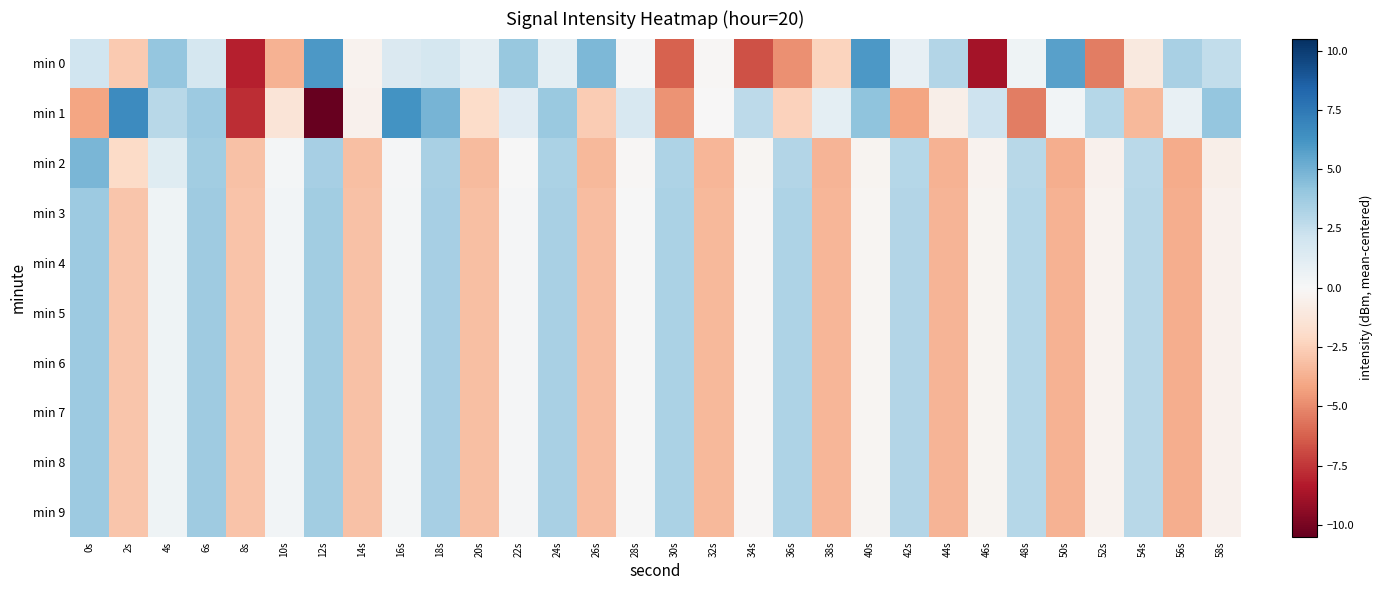

Reading right to left, what are all the values shown in this chart?

min 0: 58s=2.6	56s=3.4	54s=-1.1	52s=-5.4	50s=5.7	48s=0.4	46s=-8.7	44s=3.1	42s=0.9	40s=6.0	38s=-2.3	36s=-4.8	34s=-6.7	32s=-0.1	30s=-6.2	28s=0.1	26s=4.7	24s=1.0	22s=3.9	20s=1.0	18s=1.8	16s=1.5	14s=-0.4	12s=6.0	10s=-3.6	8s=-8.2	6s=1.9	4s=4.1	2s=-2.8	0s=2.1
min 1: 58s=4.1	56s=0.8	54s=-3.4	52s=3.0	50s=0.3	48s=-5.3	46s=2.2	44s=-0.6	42s=-4.1	40s=4.3	38s=1.1	36s=-2.4	34s=2.8	32s=-0.0	30s=-4.7	28s=1.7	26s=-2.6	24s=3.9	22s=1.2	20s=-2.0	18s=4.9	16s=6.3	14s=-0.4	12s=-10.5	10s=-1.4	8s=-7.8	6s=3.8	4s=2.9	2s=6.6	0s=-4.1
min 2: 58s=-0.6	56s=-3.9	54s=2.8	52s=-0.5	50s=-3.8	48s=2.9	46s=-0.4	44s=-3.7	42s=3.0	40s=-0.3	38s=-3.6	36s=3.1	34s=-0.2	32s=-3.5	30s=3.2	28s=-0.1	26s=-3.4	24s=3.3	22s=0.0	20s=-3.3	18s=3.4	16s=0.1	14s=-3.2	12s=3.5	10s=0.2	8s=-3.1	6s=3.6	4s=1.3	2s=-2.0	0s=4.8
min 3: 58s=-0.5	56s=-3.8	54s=2.9	52s=-0.4	50s=-3.7	48s=3.0	46s=-0.3	44s=-3.6	42s=3.1	40s=-0.2	38s=-3.5	36s=3.2	34s=-0.1	32s=-3.4	30s=3.3	28s=0.0	26s=-3.3	24s=3.4	22s=0.1	20s=-3.2	18s=3.5	16s=0.2	14s=-3.1	12s=3.6	10s=0.3	8s=-3.0	6s=3.7	4s=0.4	2s=-2.9	0s=3.8
min 4: 58s=-0.5	56s=-3.8	54s=2.9	52s=-0.4	50s=-3.7	48s=3.0	46s=-0.3	44s=-3.6	42s=3.1	40s=-0.2	38s=-3.5	36s=3.2	34s=-0.1	32s=-3.4	30s=3.3	28s=0.0	26s=-3.3	24s=3.4	22s=0.1	20s=-3.2	18s=3.5	16s=0.2	14s=-3.1	12s=3.6	10s=0.3	8s=-3.0	6s=3.7	4s=0.4	2s=-2.9	0s=3.8
min 5: 58s=-0.5	56s=-3.8	54s=2.9	52s=-0.4	50s=-3.7	48s=3.0	46s=-0.3	44s=-3.6	42s=3.1	40s=-0.2	38s=-3.5	36s=3.2	34s=-0.1	32s=-3.4	30s=3.3	28s=0.0	26s=-3.3	24s=3.4	22s=0.1	20s=-3.2	18s=3.5	16s=0.2	14s=-3.1	12s=3.6	10s=0.3	8s=-3.0	6s=3.7	4s=0.4	2s=-2.9	0s=3.8
min 6: 58s=-0.5	56s=-3.8	54s=2.9	52s=-0.4	50s=-3.7	48s=3.0	46s=-0.3	44s=-3.6	42s=3.1	40s=-0.2	38s=-3.5	36s=3.2	34s=-0.1	32s=-3.4	30s=3.3	28s=0.0	26s=-3.3	24s=3.4	22s=0.1	20s=-3.2	18s=3.5	16s=0.2	14s=-3.1	12s=3.6	10s=0.3	8s=-3.0	6s=3.7	4s=0.4	2s=-2.9	0s=3.8
min 7: 58s=-0.5	56s=-3.8	54s=2.9	52s=-0.4	50s=-3.7	48s=3.0	46s=-0.3	44s=-3.6	42s=3.1	40s=-0.2	38s=-3.5	36s=3.2	34s=-0.1	32s=-3.4	30s=3.3	28s=0.0	26s=-3.3	24s=3.4	22s=0.1	20s=-3.2	18s=3.5	16s=0.2	14s=-3.1	12s=3.6	10s=0.3	8s=-3.0	6s=3.7	4s=0.4	2s=-2.9	0s=3.8
min 8: 58s=-0.5	56s=-3.8	54s=2.9	52s=-0.4	50s=-3.7	48s=3.0	46s=-0.3	44s=-3.6	42s=3.1	40s=-0.2	38s=-3.5	36s=3.2	34s=-0.1	32s=-3.4	30s=3.3	28s=0.0	26s=-3.3	24s=3.4	22s=0.1	20s=-3.2	18s=3.5	16s=0.2	14s=-3.1	12s=3.6	10s=0.3	8s=-3.0	6s=3.7	4s=0.4	2s=-2.9	0s=3.8
min 9: 58s=-0.5	56s=-3.8	54s=2.9	52s=-0.4	50s=-3.7	48s=3.0	46s=-0.3	44s=-3.6	42s=3.1	40s=-0.2	38s=-3.5	36s=3.2	34s=-0.1	32s=-3.4	30s=3.3	28s=0.0	26s=-3.3	24s=3.4	22s=0.1	20s=-3.2	18s=3.5	16s=0.2	14s=-3.1	12s=3.6	10s=0.3	8s=-3.0	6s=3.7	4s=0.4	2s=-2.9	0s=3.8